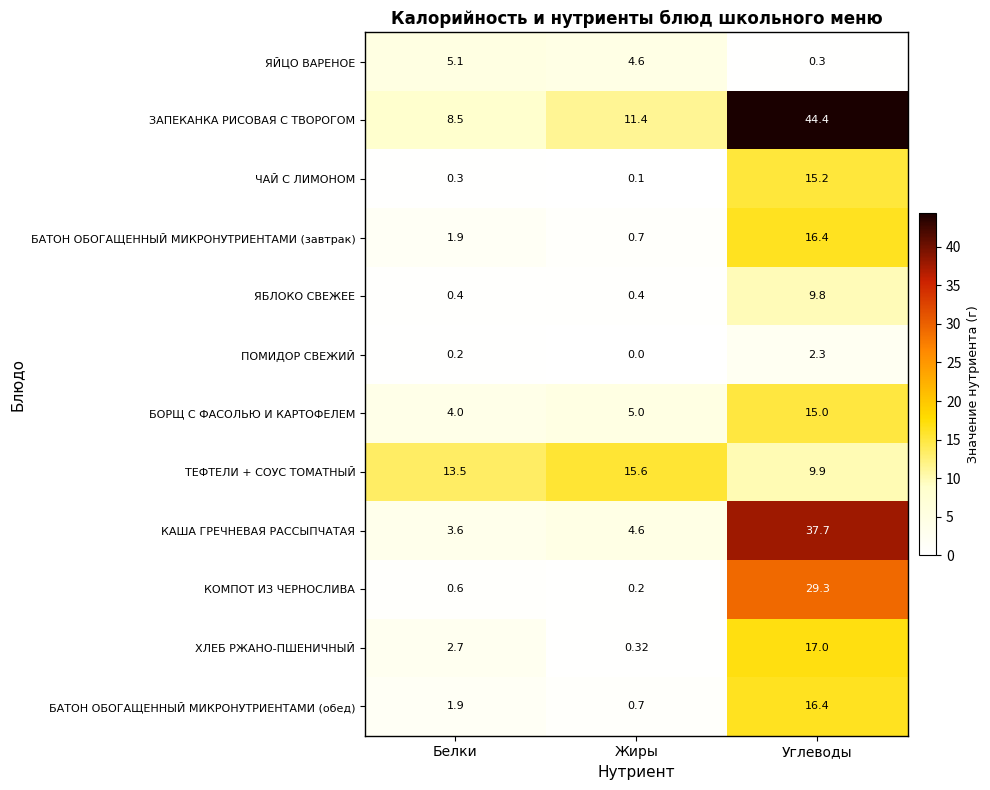

At which label is ЧАЙ С ЛИМОНОМ closest to 7?

Белки